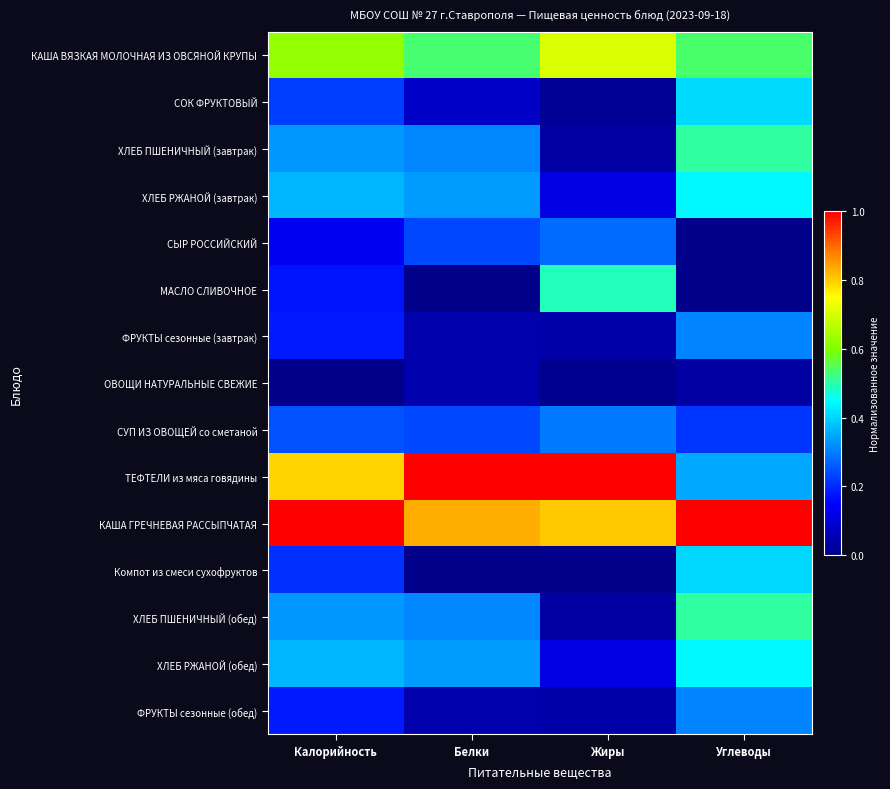

Reading left to right, list all the values displayed in this chart.

КАША ВЯЗКАЯ МОЛОЧНАЯ ИЗ ОВСЯНОЙ КРУПЫ: Калорийность=0.6	Белки=0.5	Жиры=0.7	Углеводы=0.5
СОК ФРУКТОВЫЙ: Калорийность=0.2	Белки=0.1	Жиры=0.0	Углеводы=0.4
ХЛЕБ ПШЕНИЧНЫЙ (завтрак): Калорийность=0.3	Белки=0.3	Жиры=0.0	Углеводы=0.5
ХЛЕБ РЖАНОЙ (завтрак): Калорийность=0.4	Белки=0.3	Жиры=0.1	Углеводы=0.4
СЫР РОССИЙСКИЙ: Калорийность=0.1	Белки=0.2	Жиры=0.3	Углеводы=0.0
МАСЛО СЛИВОЧНОЕ: Калорийность=0.2	Белки=0.0	Жиры=0.5	Углеводы=0.0
ФРУКТЫ сезонные (завтрак): Калорийность=0.2	Белки=0.0	Жиры=0.0	Углеводы=0.3
ОВОЩИ НАТУРАЛЬНЫЕ СВЕЖИЕ: Калорийность=0.0	Белки=0.0	Жиры=0.0	Углеводы=0.0
СУП ИЗ ОВОЩЕЙ со сметаной: Калорийность=0.2	Белки=0.2	Жиры=0.3	Углеводы=0.2
ТЕФТЕЛИ из мяса говядины: Калорийность=0.8	Белки=1.0	Жиры=1.0	Углеводы=0.4
КАША ГРЕЧНЕВАЯ РАССЫПЧАТАЯ: Калорийность=1.0	Белки=0.8	Жиры=0.8	Углеводы=1.0
Компот из смеси сухофруктов: Калорийность=0.2	Белки=0.0	Жиры=0.0	Углеводы=0.4
ХЛЕБ ПШЕНИЧНЫЙ (обед): Калорийность=0.3	Белки=0.3	Жиры=0.0	Углеводы=0.5
ХЛЕБ РЖАНОЙ (обед): Калорийность=0.4	Белки=0.3	Жиры=0.1	Углеводы=0.4
ФРУКТЫ сезонные (обед): Калорийность=0.2	Белки=0.0	Жиры=0.0	Углеводы=0.3